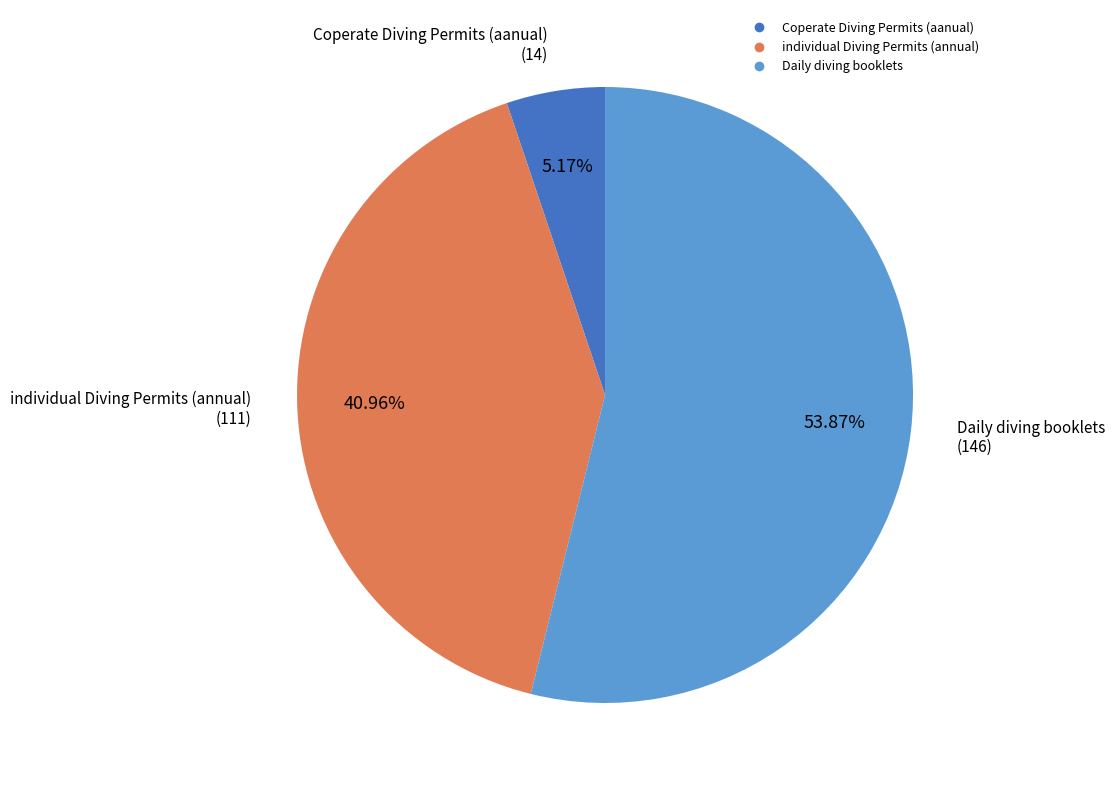

To the nearest percent, what is the average slice percentage?

33%